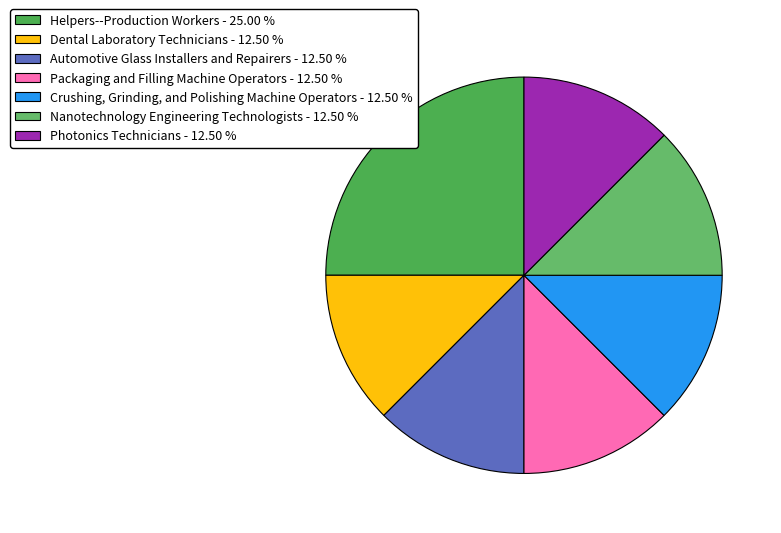

To the nearest percent, what percentage of the pie is Automotive Glass Installers and Repairers?

12%